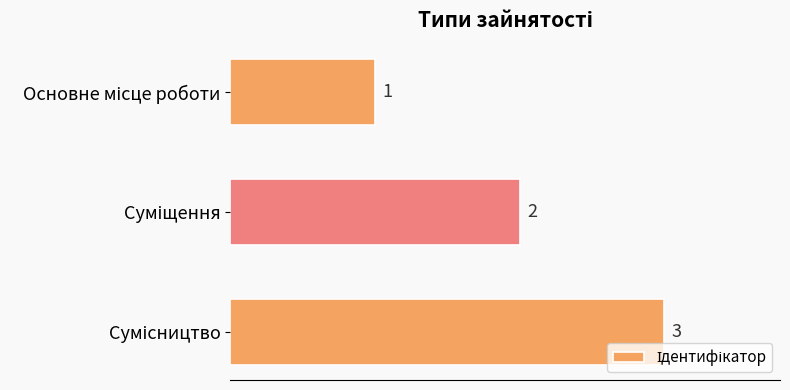

What is the value of the 3rd bar from the top?

3